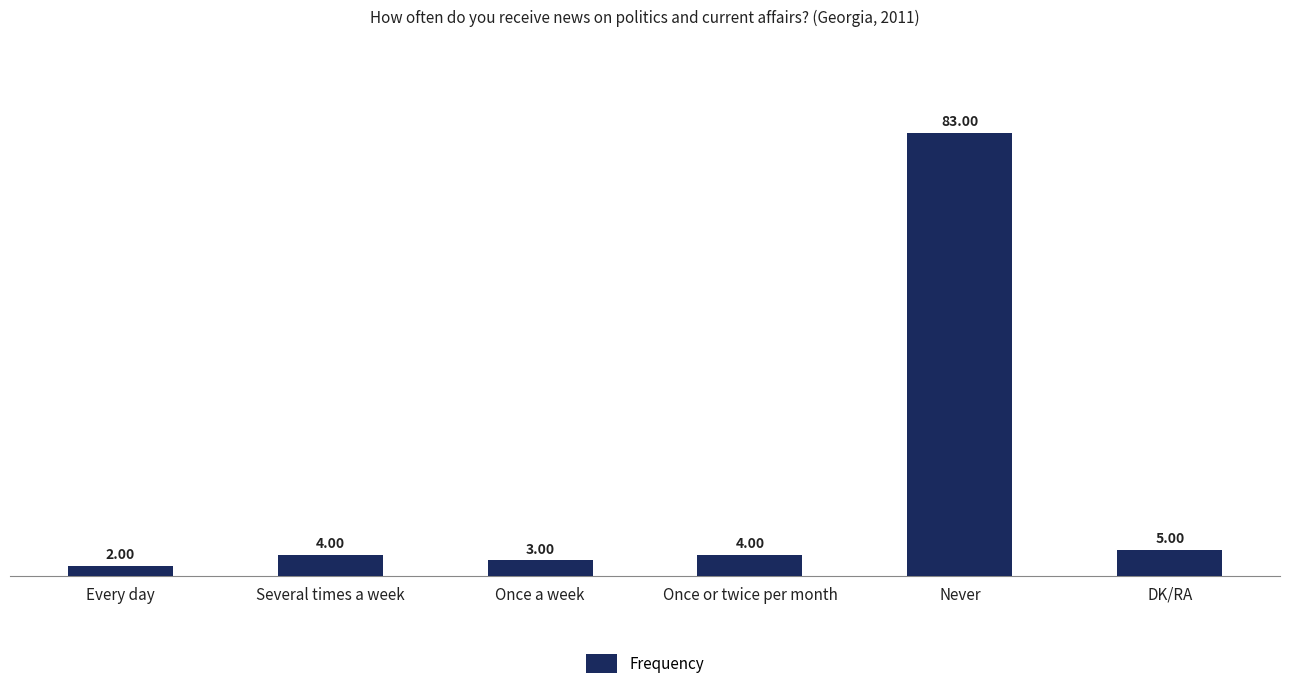

At which category does the chart reach its minimum across all series?

Every day